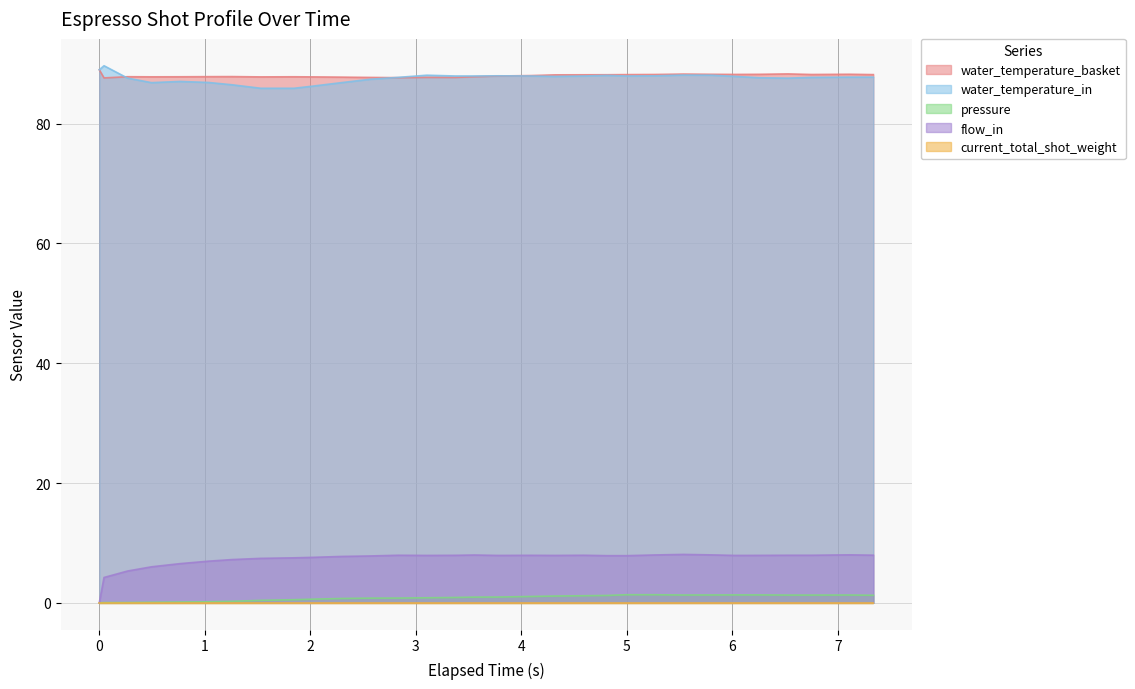

At which category is the sum across all series the highest?

11